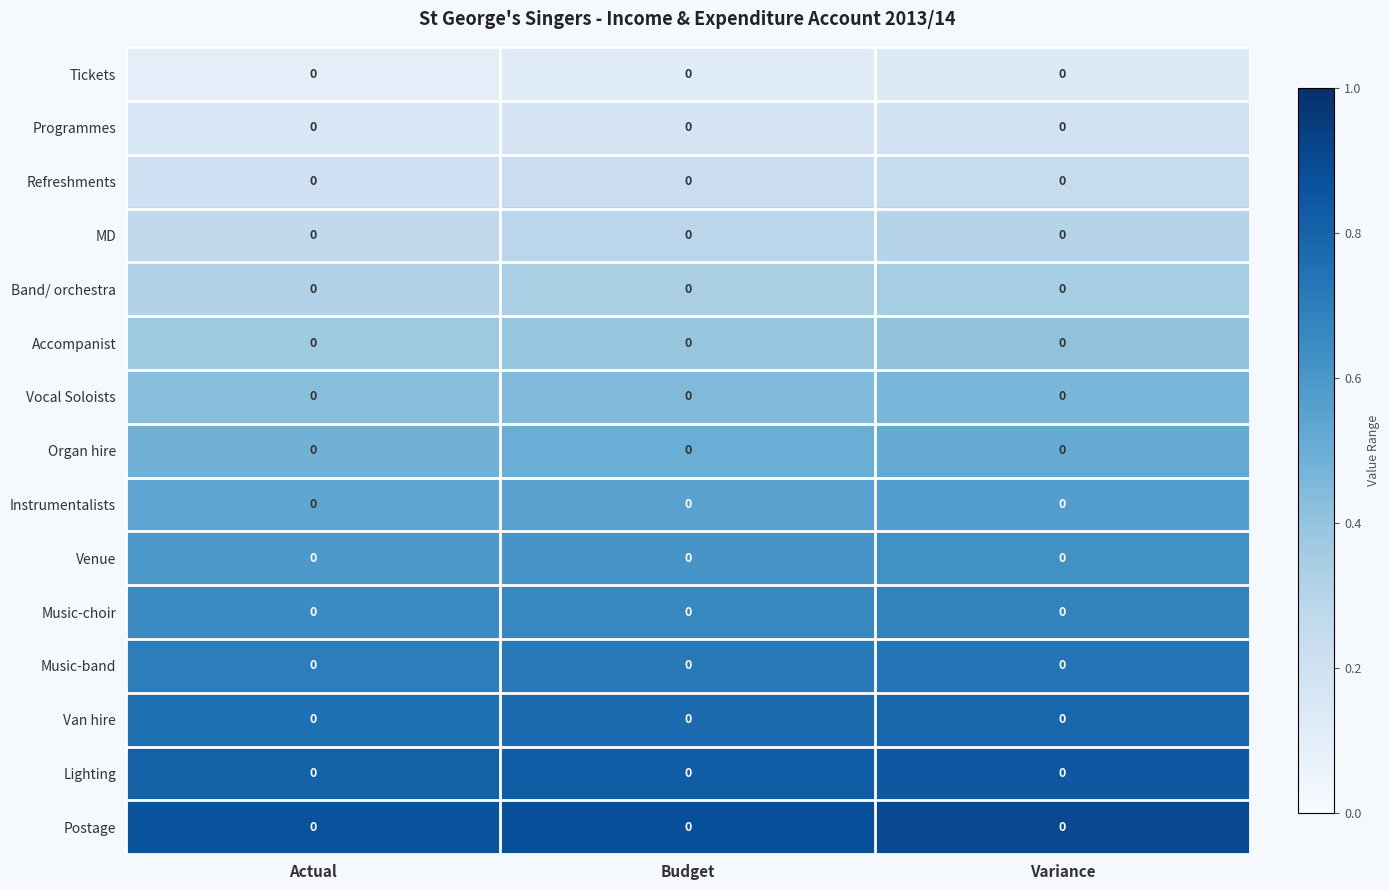

Which has a higher value, Budget or Variance?

Variance